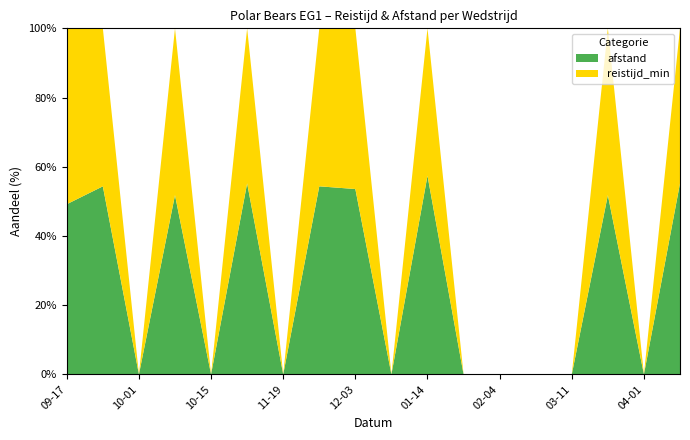

Reading right to left, what are all the values shown in this chart?

afstand: 2023-04-22=106.0	2023-04-01=0.0	2023-03-25=86.0	2023-03-11=0.0	2023-03-04=0.0	2023-02-04=0.0	2023-01-28=0.0	2023-01-14=91.7	2022-12-10=0.0	2022-12-03=96.9	2022-11-26=25.0	2022-11-19=0.0	2022-11-12=106.0	2022-10-15=0.0	2022-10-08=86.0	2022-10-01=0.0	2022-09-24=25.0	2022-09-17=30.0
reistijd_min: 2023-04-22=86.0	2023-04-01=0.0	2023-03-25=80.0	2023-03-11=0.0	2023-03-04=0.0	2023-02-04=0.0	2023-01-28=0.0	2023-01-14=68.0	2022-12-10=0.0	2022-12-03=84.0	2022-11-26=21.0	2022-11-19=0.0	2022-11-12=86.0	2022-10-15=0.0	2022-10-08=80.0	2022-10-01=0.0	2022-09-24=21.0	2022-09-17=31.0